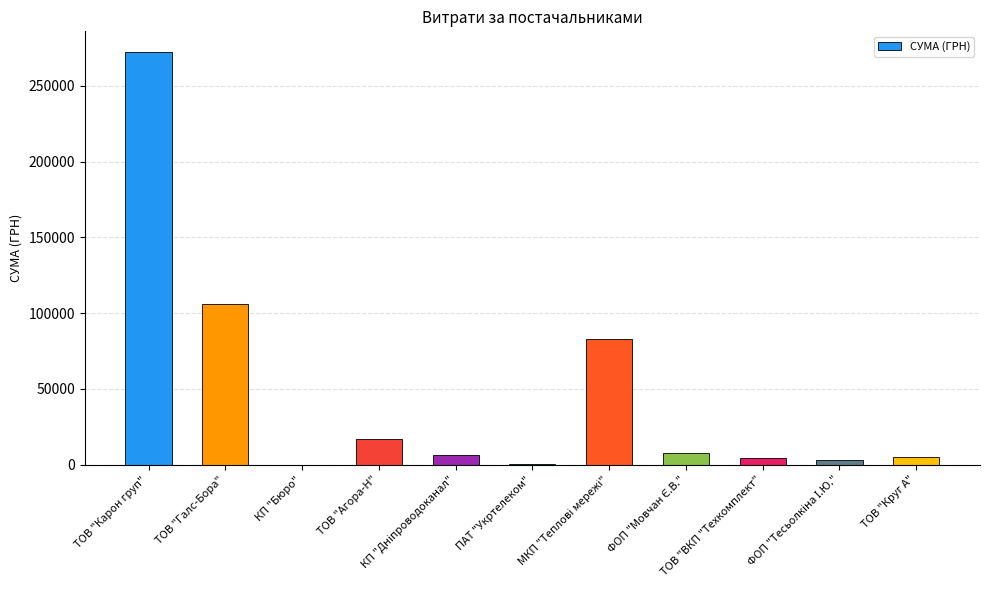

True or false: the data shows 272422.2 at ТОВ "Карон груп".

True